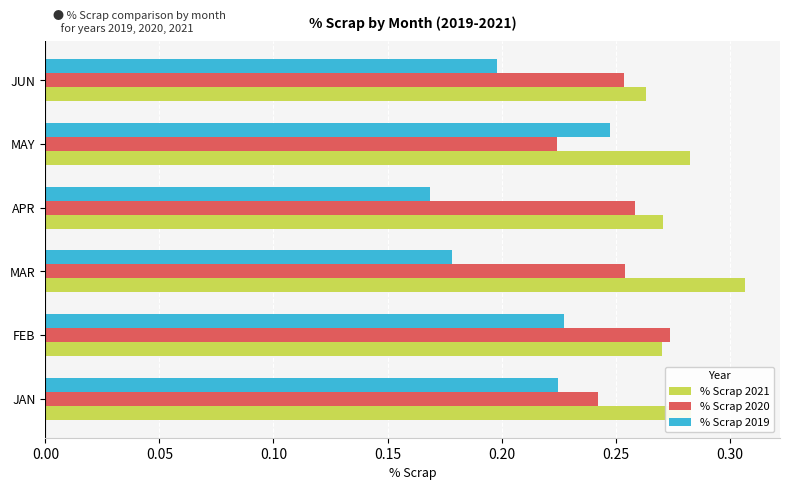

What is the total value across all series at APR?

0.7